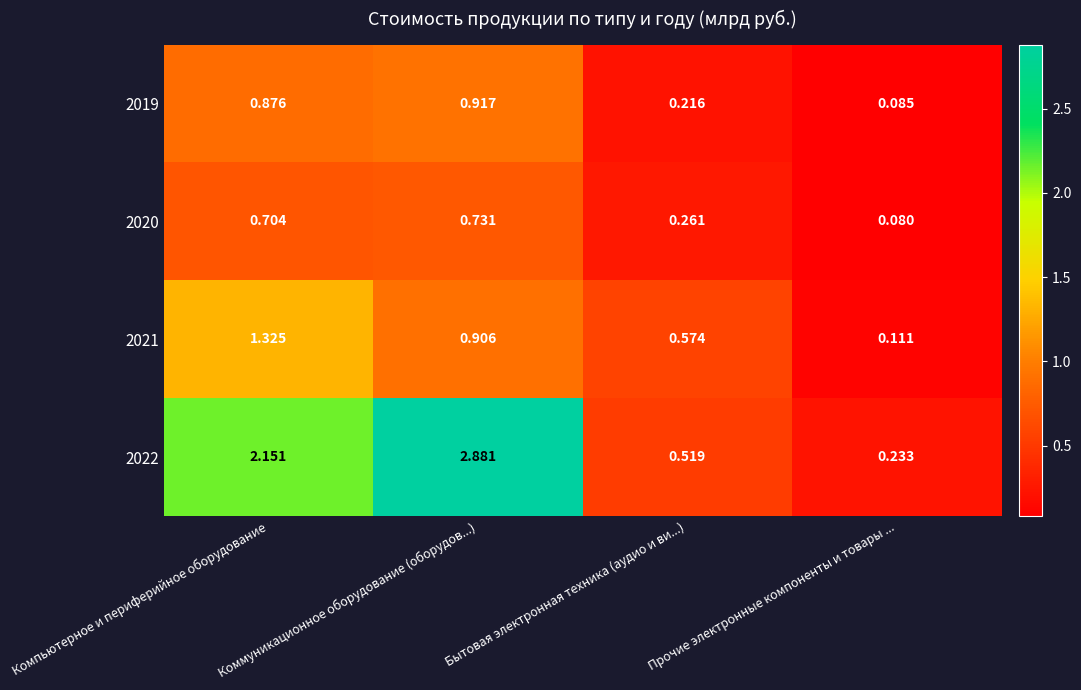

At which category is the sum across all series the highest?

Коммуникационное оборудование (оборудов...)